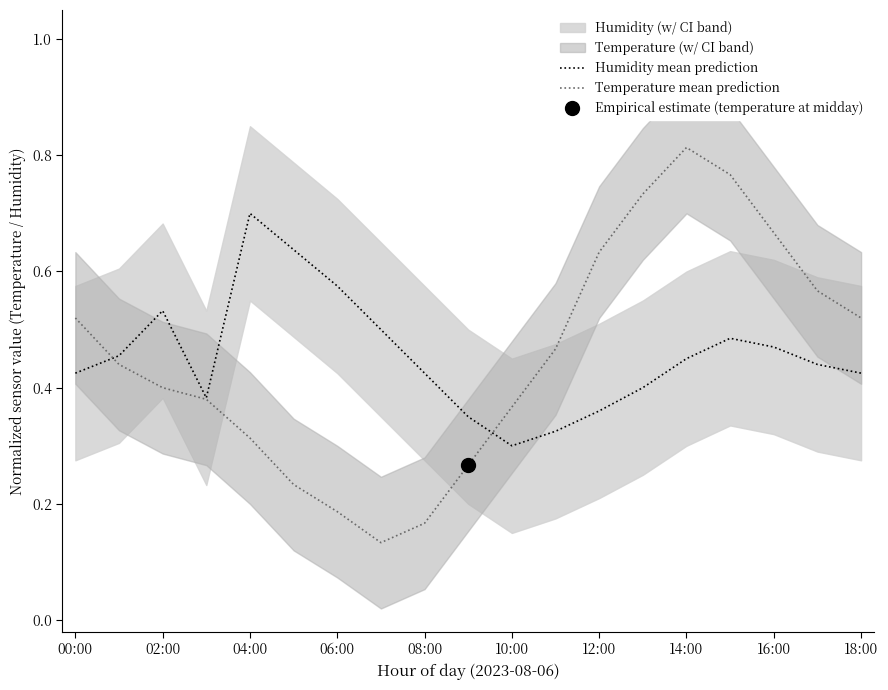

What is the greatest value displayed?

0.8